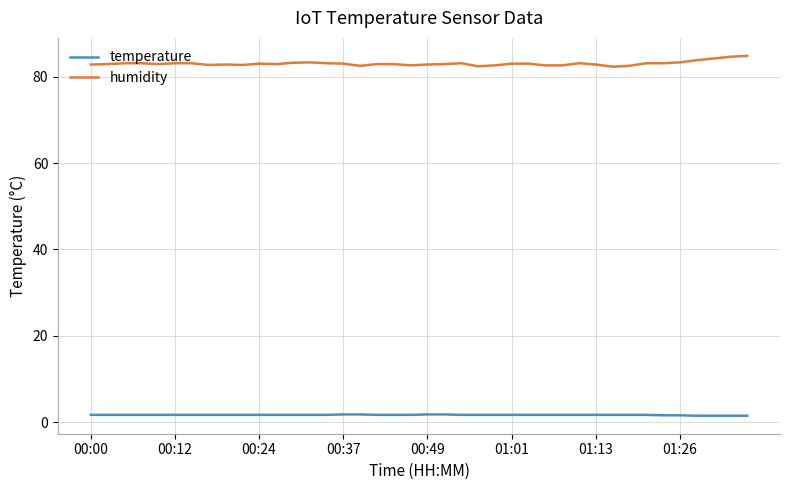

Rank the series by their maximum value, from highest to lowest.

humidity, temperature